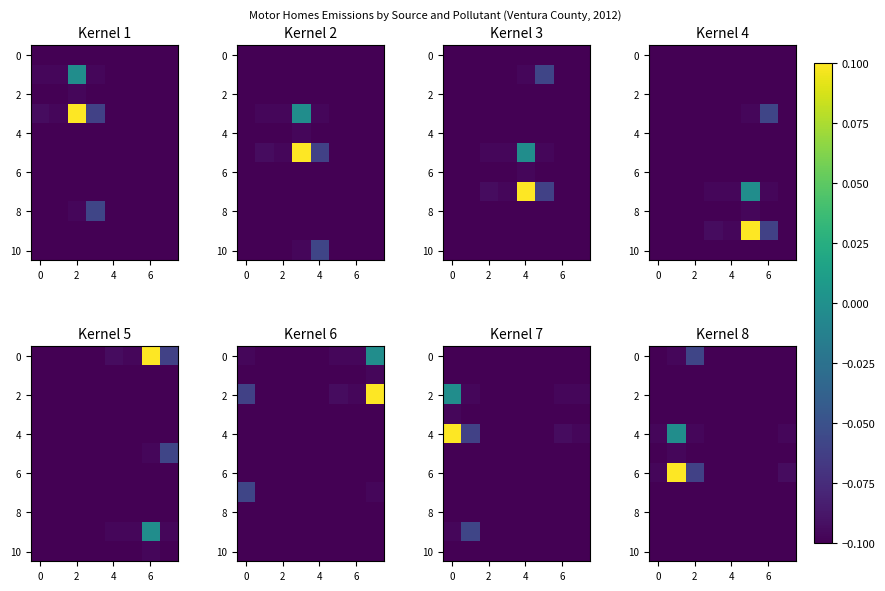

What is the sum of all 2 values?

-0.8